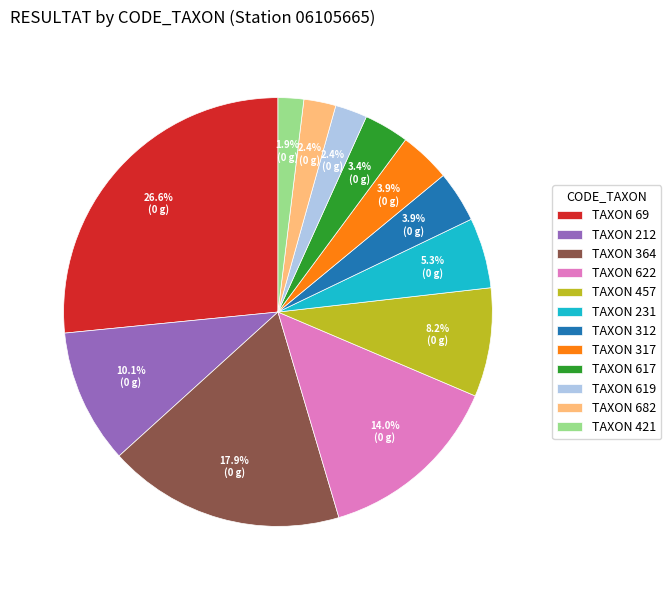

Between TAXON 212 and TAXON 457, which is larger?

TAXON 212